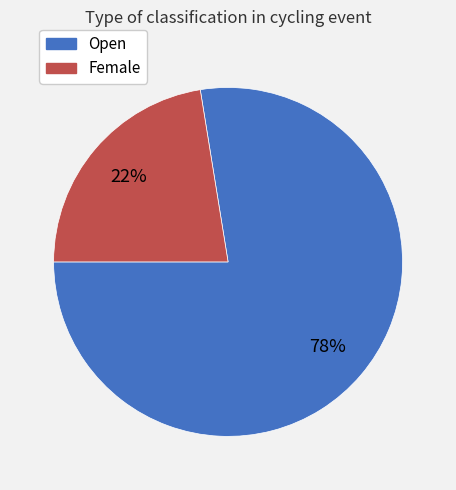

Is it true that Female is 35% of the pie?

False